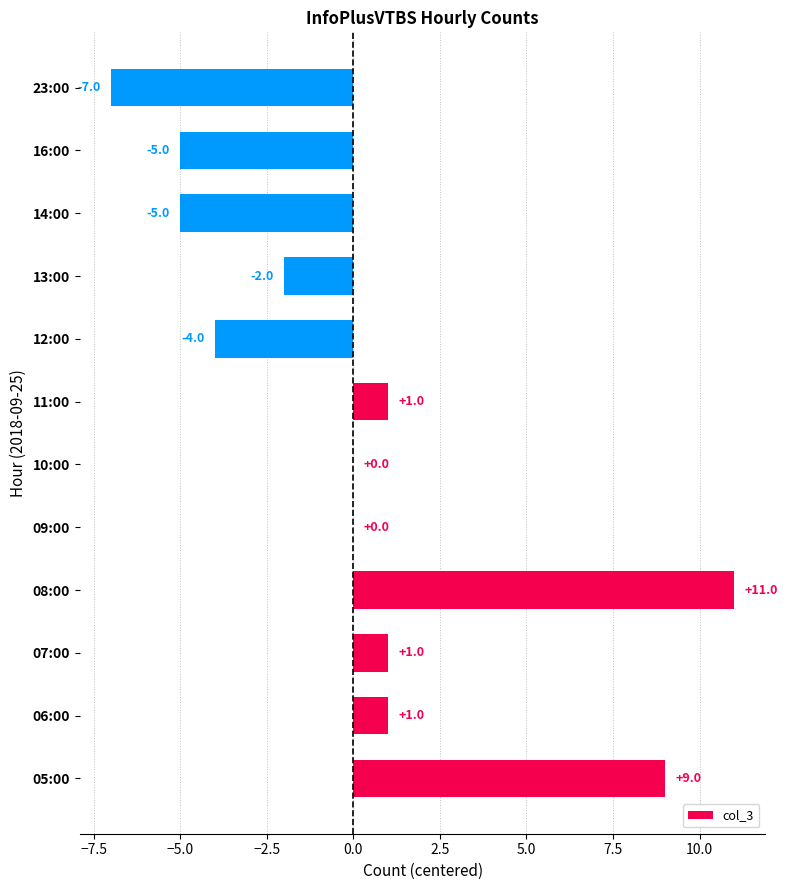

Count the number of data series in this chart.

1